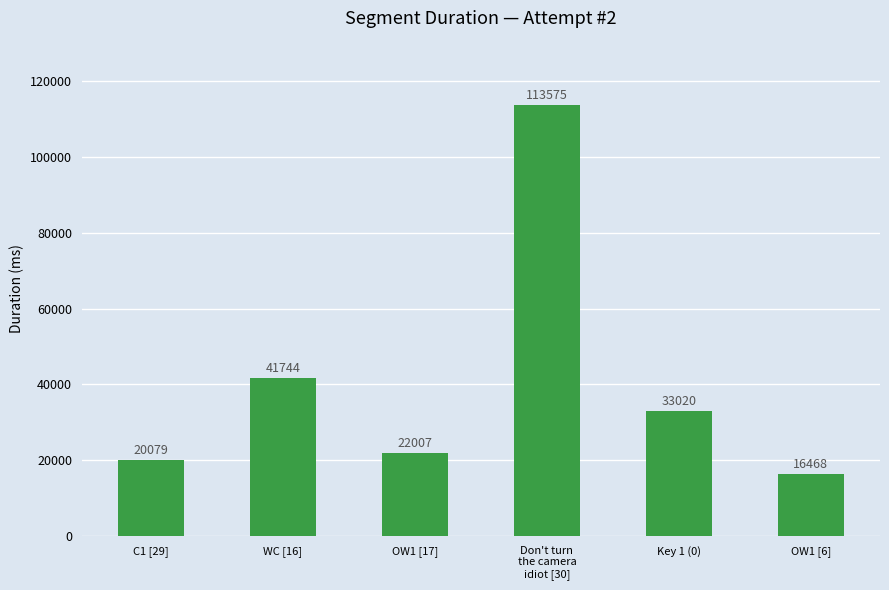

Which has a higher value, OW1 [6] or WC [16]?

WC [16]